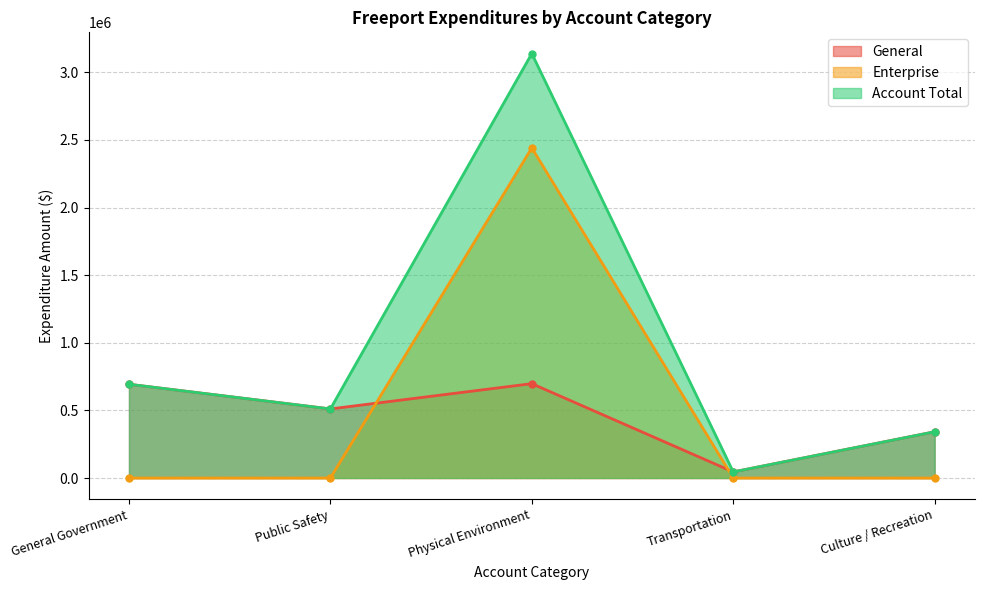

Rank the series by their maximum value, from lowest to highest.

General, Enterprise, Account Total